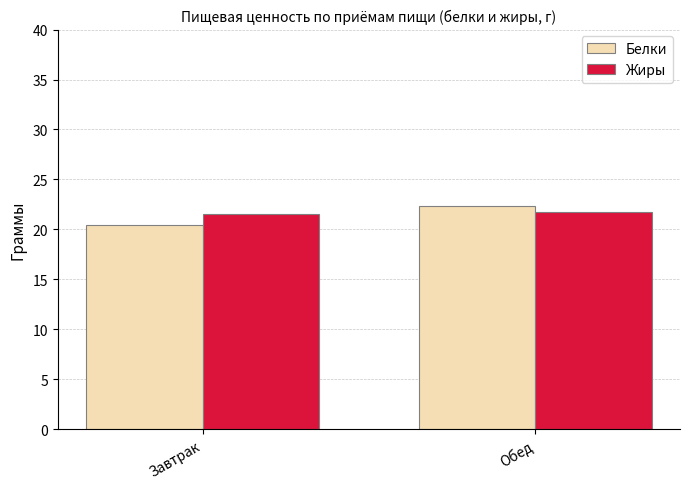

Count the Белки values in the range 20 to 22.

1